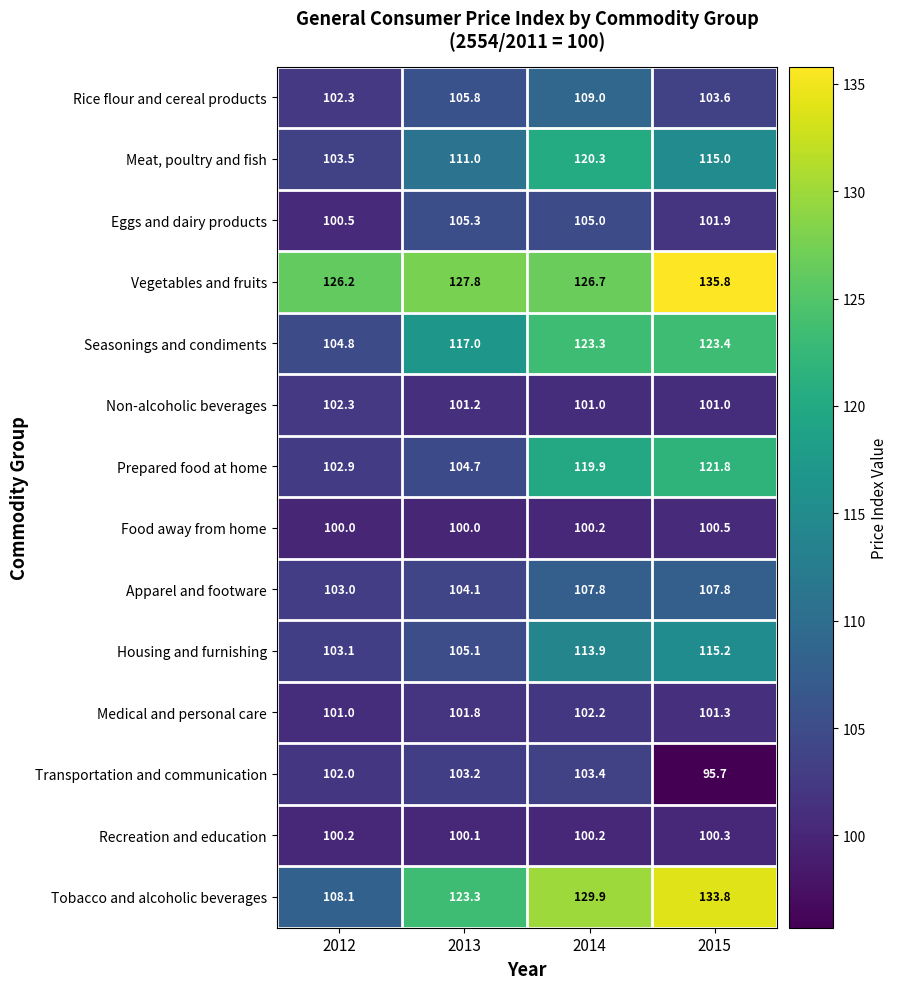

Is it true that Prepared food at home equals 121.8 at 2015?

True